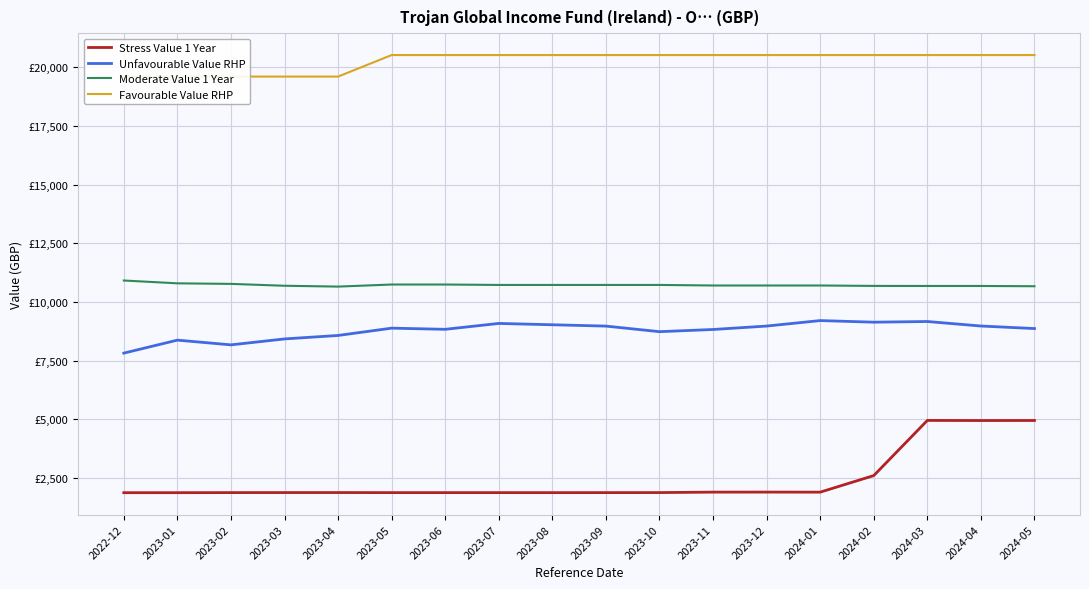

Rank the series by their maximum value, from lowest to highest.

Stress Value 1 Year, Unfavourable Value RHP, Moderate Value 1 Year, Favourable Value RHP